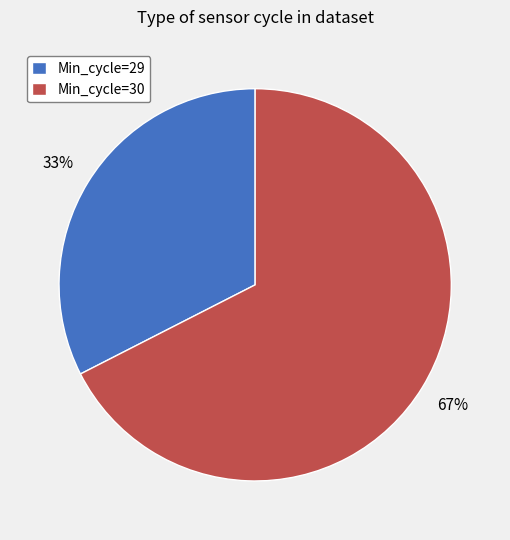

To the nearest percent, what is the average slice percentage?

50%